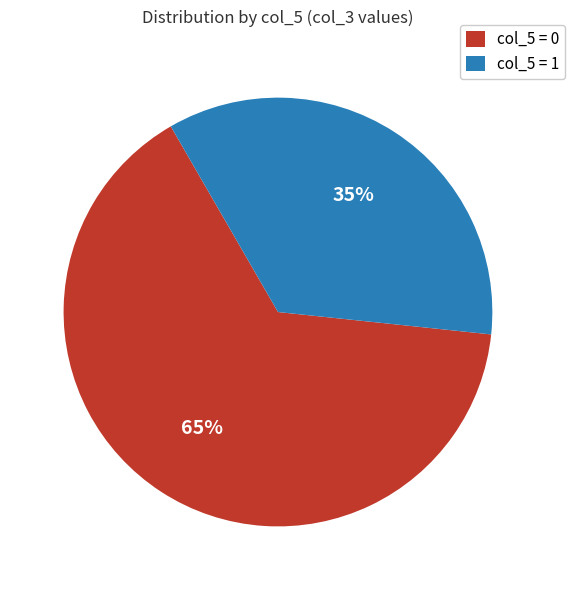

Which category has the smallest portion of the pie?

col_5 = 1